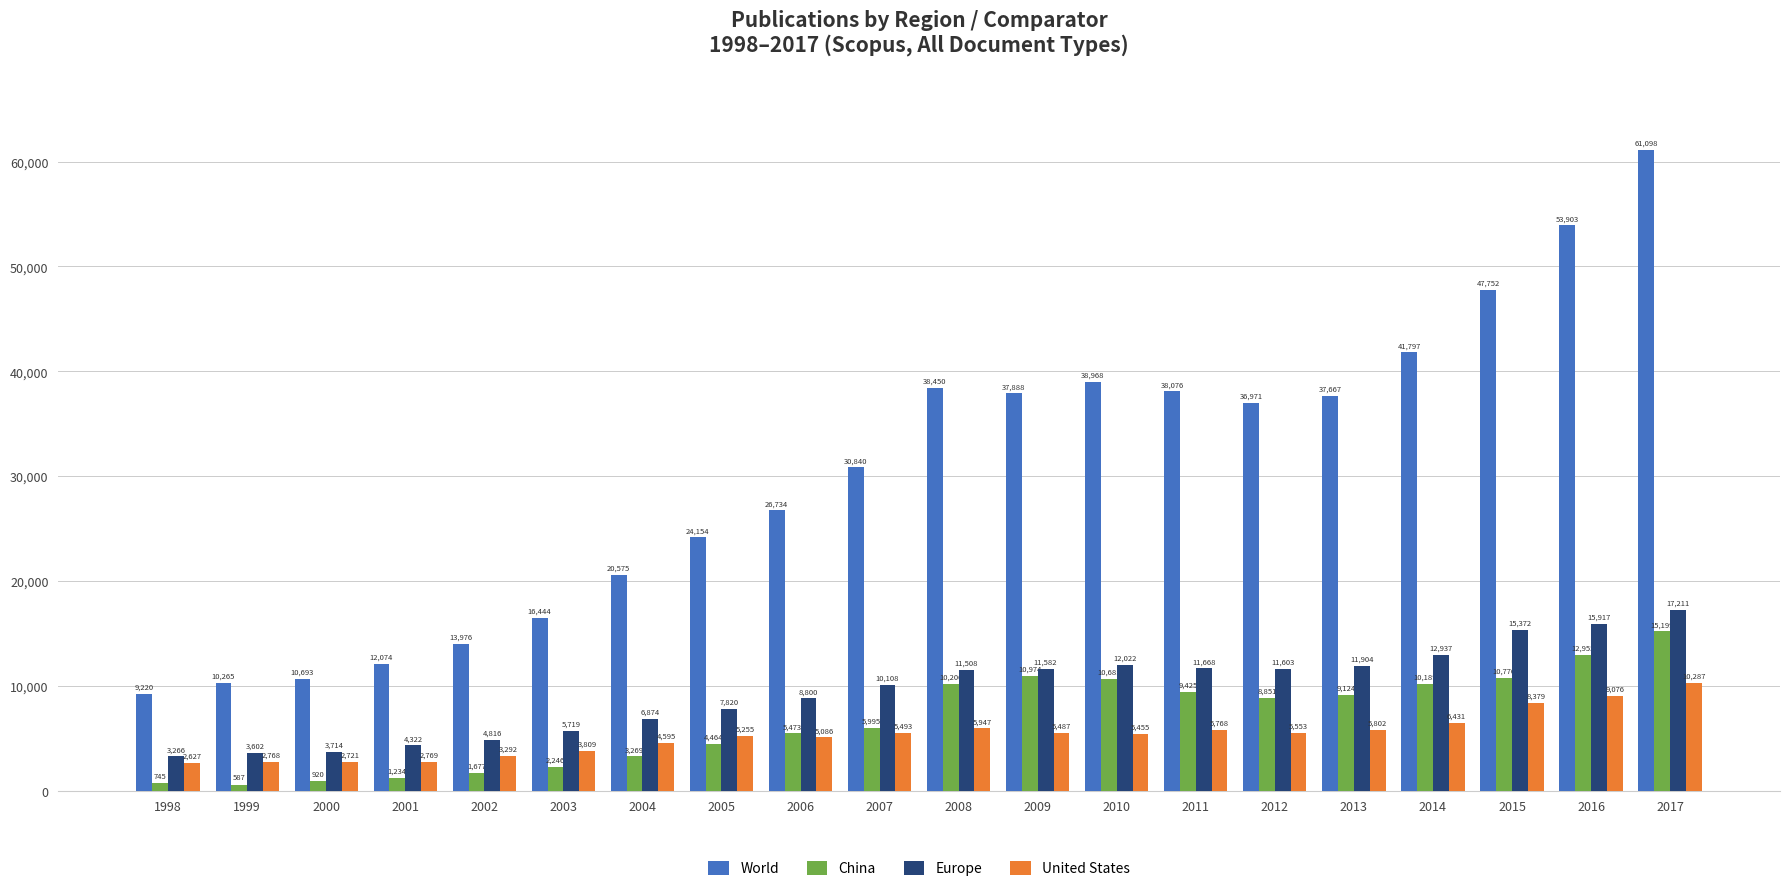

Rank the series by their maximum value, from lowest to highest.

United States, China, Europe, World